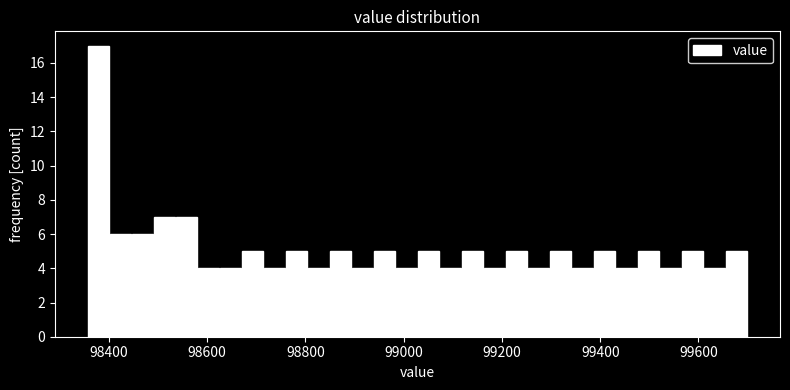

Read against the x-axis, roughly where is the centre of the tallest bar?

98380